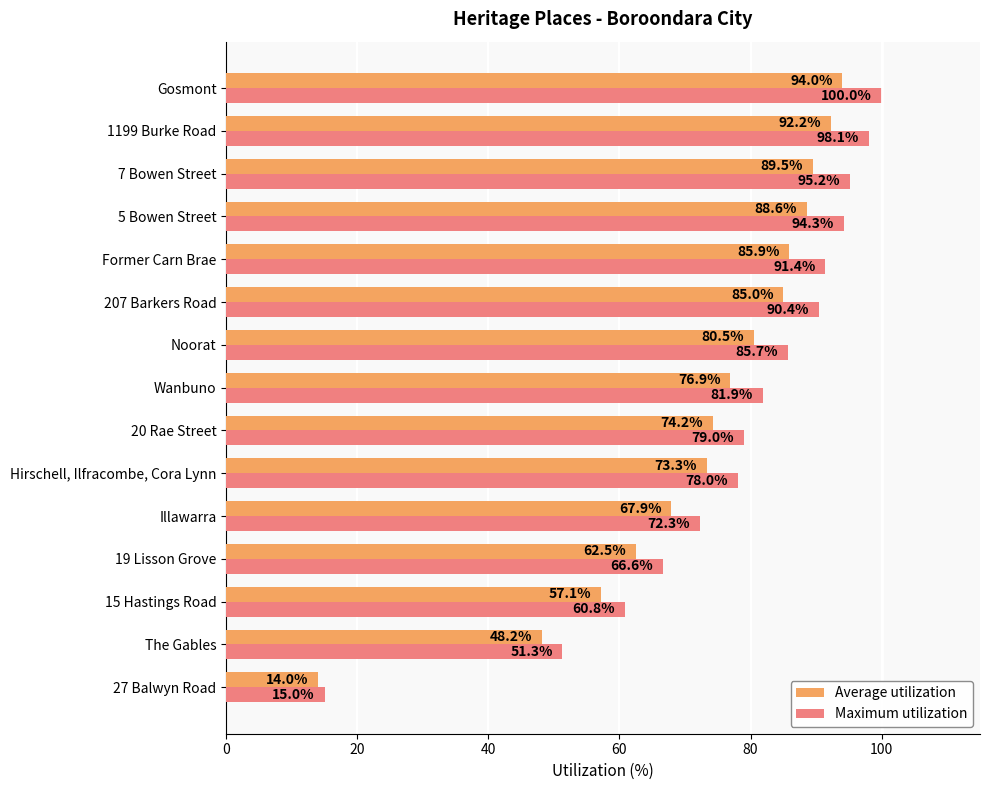

At which category is the sum across all series the highest?

Gosmont